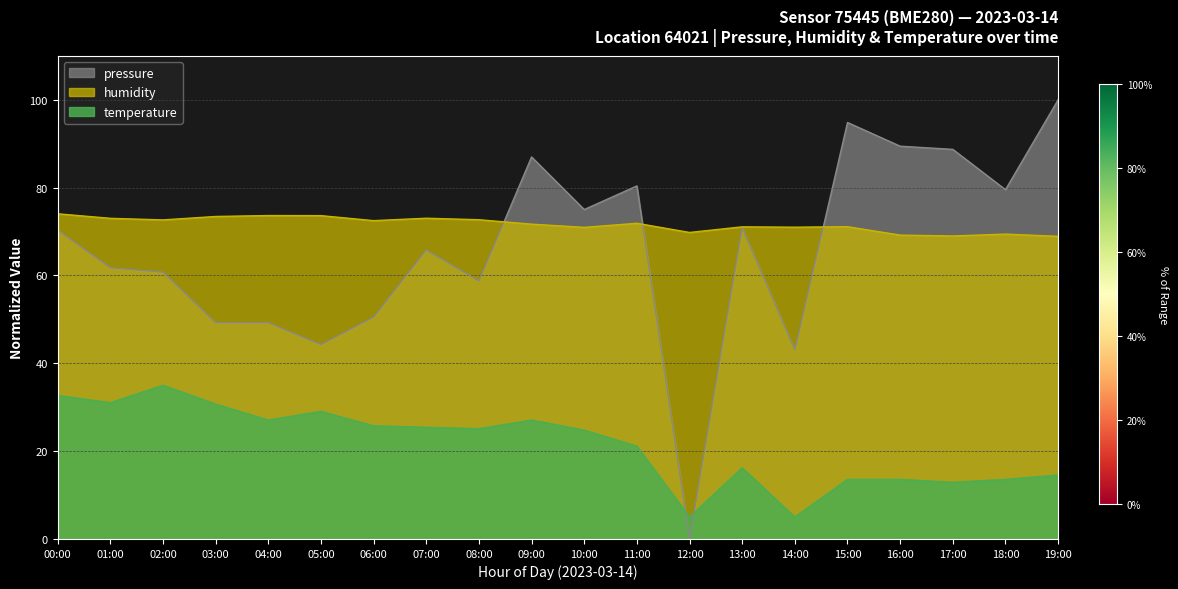

True or false: temperature has a value of 52.5 at 02:00.

False